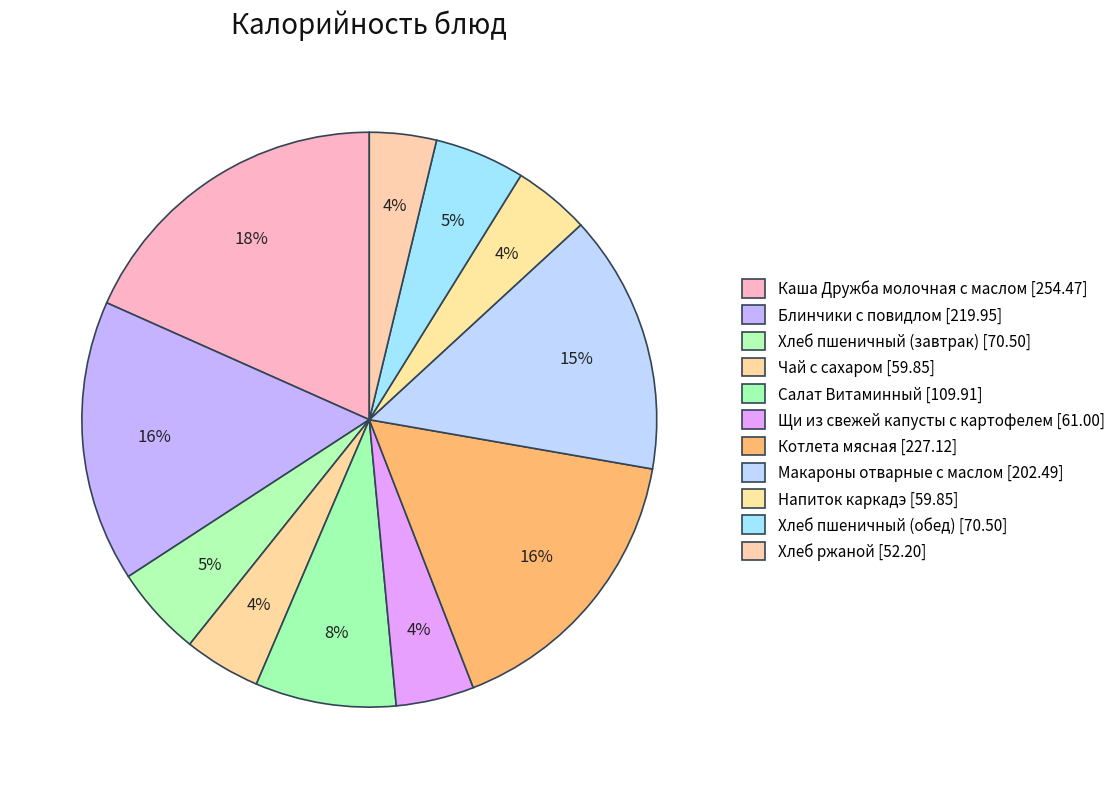

To the nearest percent, what is the difference between the largest and smallest slice percentages?

15%